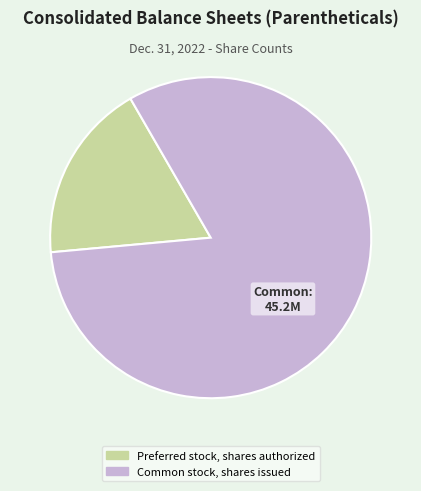

The Preferred stock, shares authorized slice represents 26% of the pie. True or false?

False